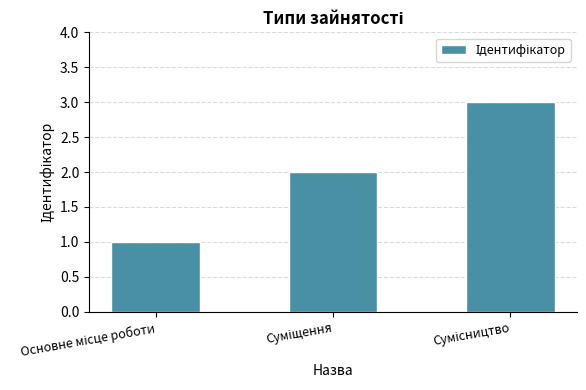

What is the average value?

2